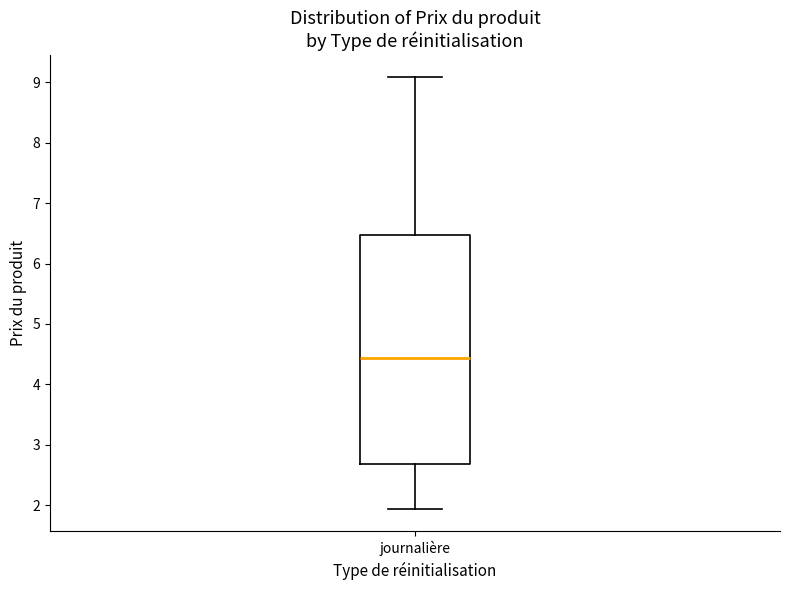

Transcribe this box plot: give where the median line is, the range the box spans, and where the two whiskers end, as read against the y-axis. The values are not printed on the chart, so give them approximately, as read against the axis.

median 4.4, box 2.7 to 6.5, whiskers 1.9 to 9.1